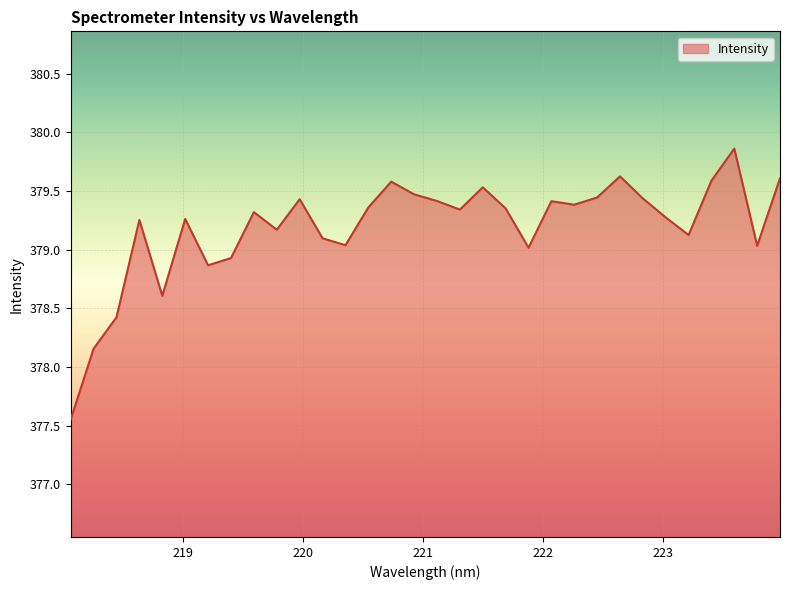

What is the maximum value shown in the chart?

379.9